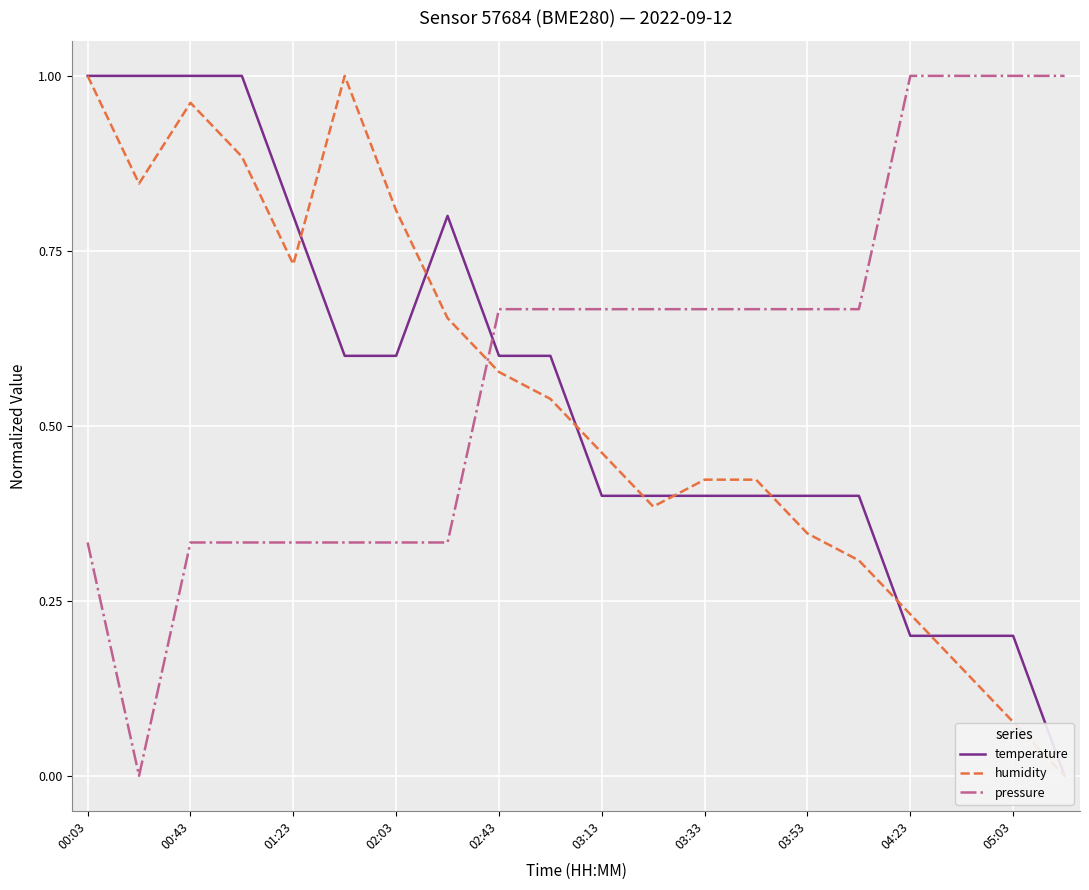

The value of pressure at 05:03 is 1.3. True or false?

False